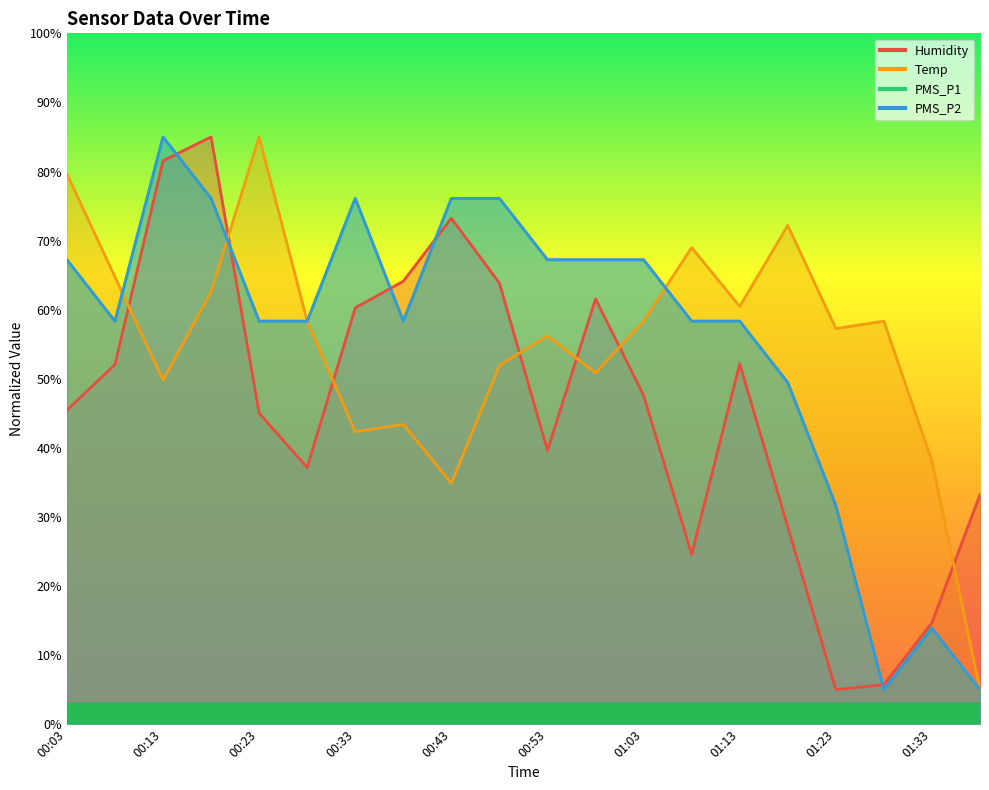

What is the label of the 8th point from the left?

00:38